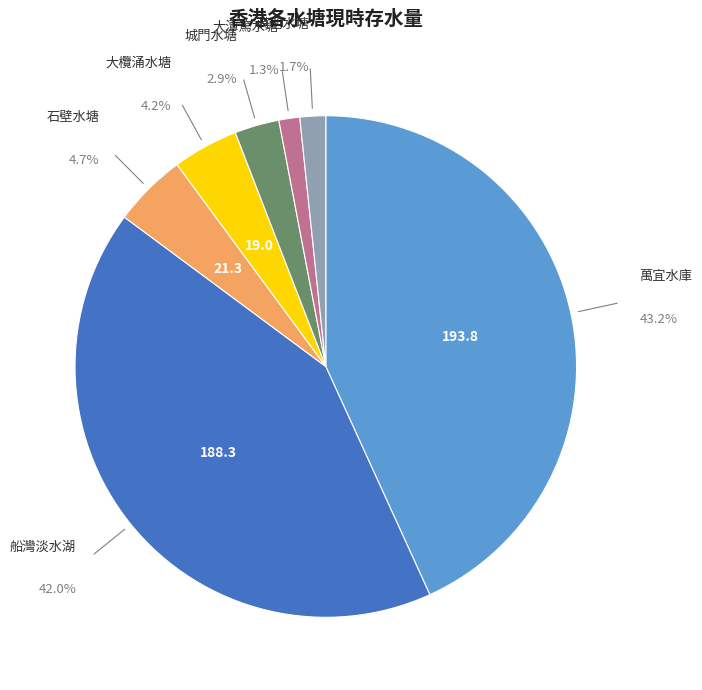

Does any single category account for the majority?

No